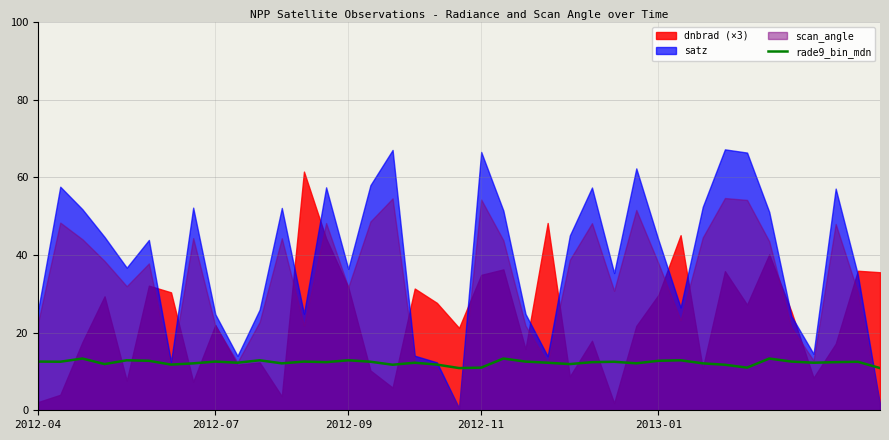

What is the highest value of the rade9_bin_mdn series?

13.3